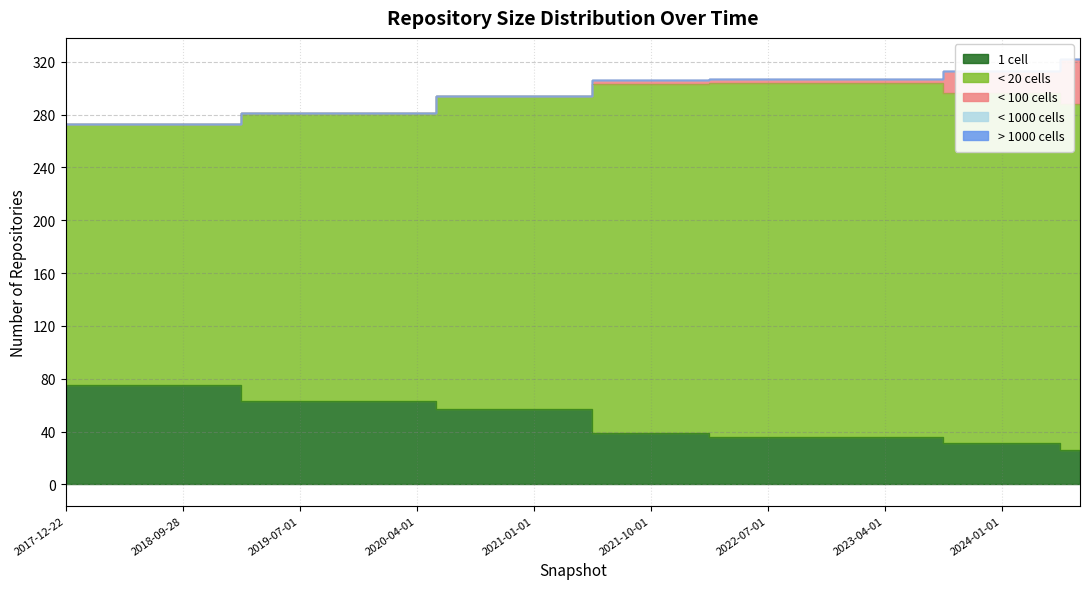

True or false: one_cell and under_twenty_cells intersect in this chart.

False